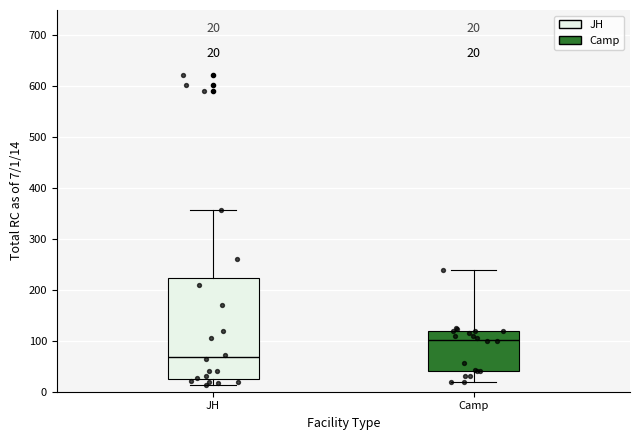

Which box's median line is the lowest?

JH